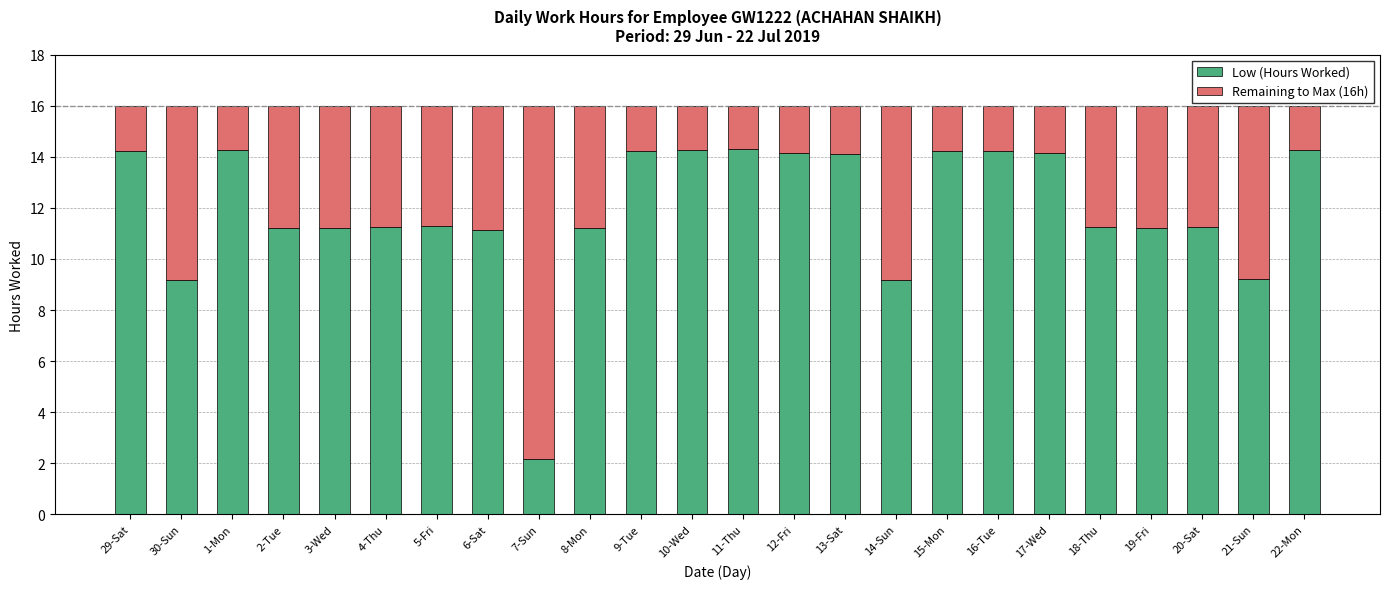

The value of Low (Hours Worked) at 21-Sun is 9.2. True or false?

True